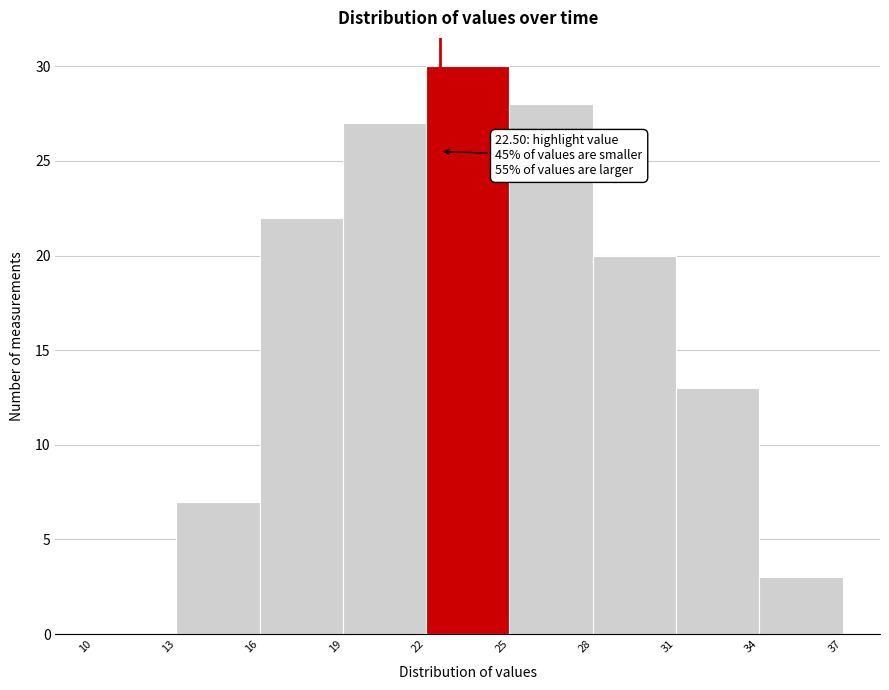

Over which range of the x-axis is the bar tallest?

22 to 25